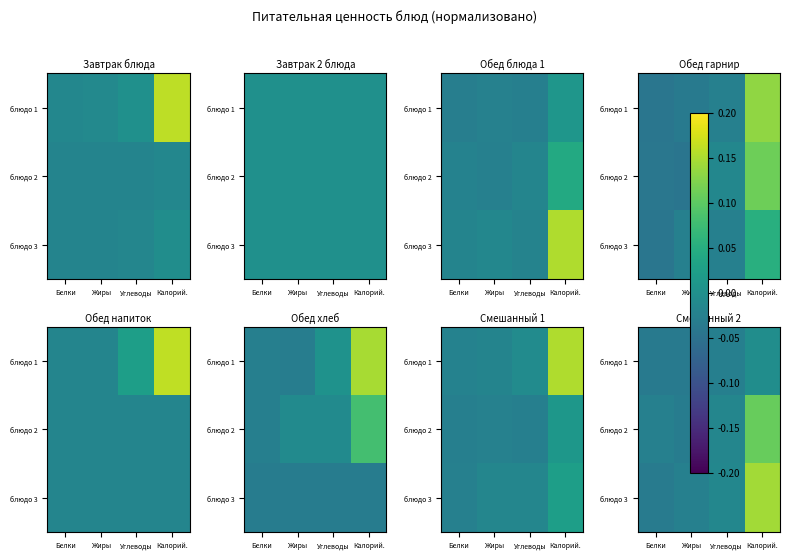

Which has a higher value, Калорий. or Углеводы?

Калорий.